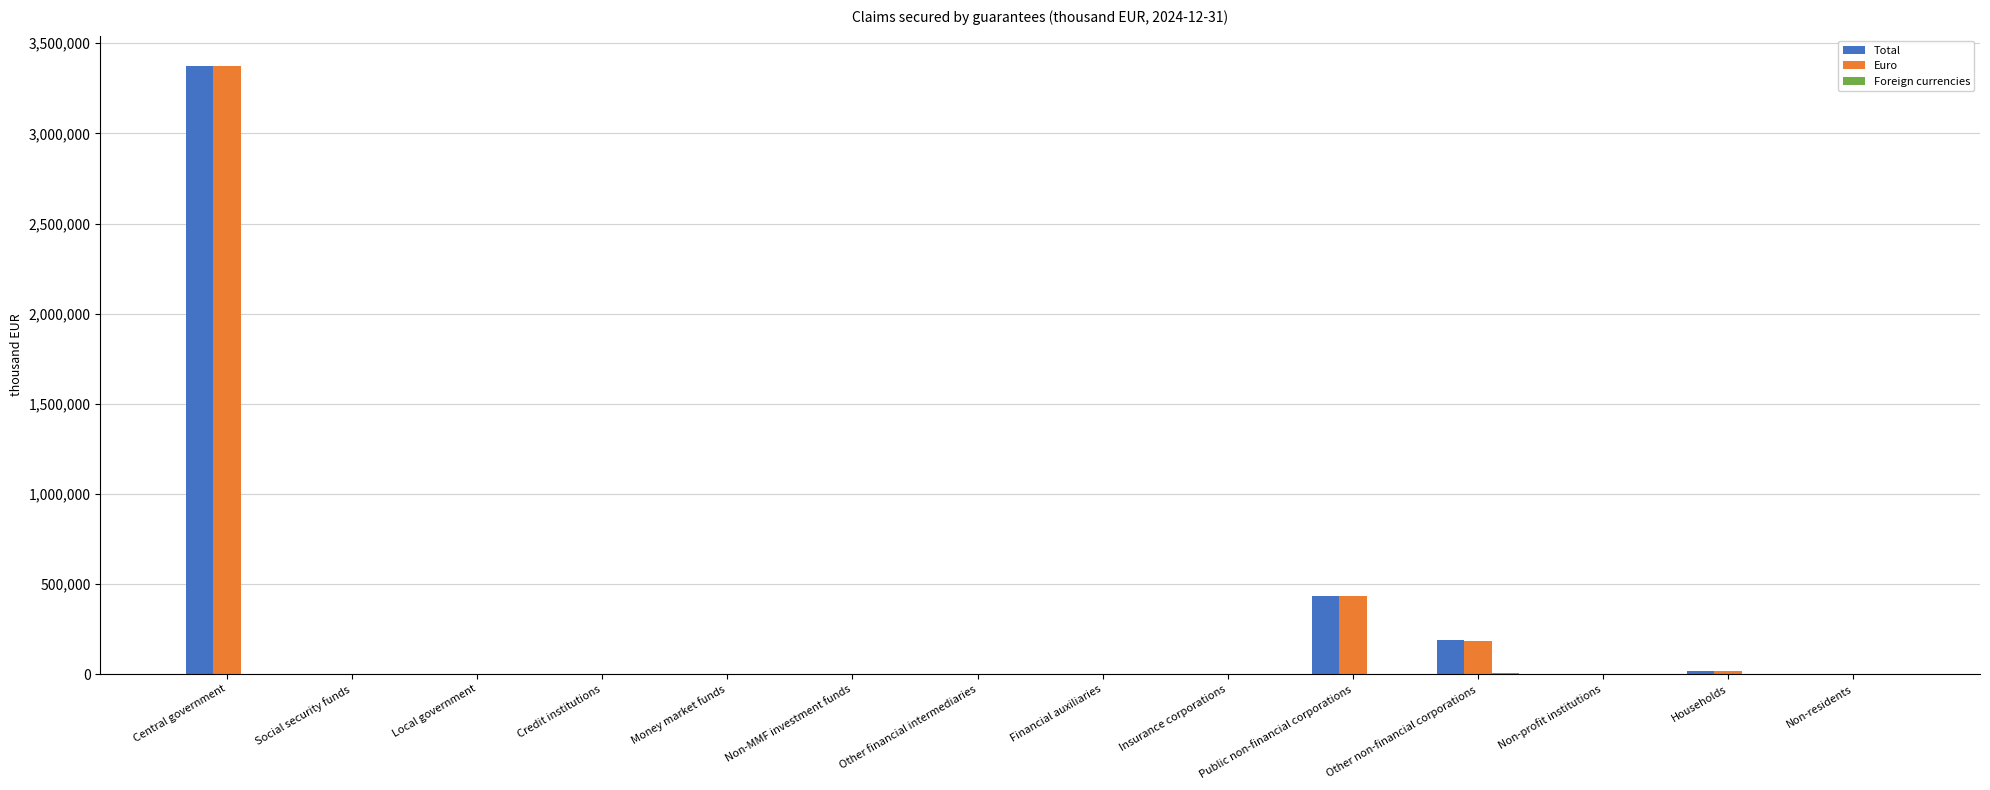

Count the number of data series in this chart.

3